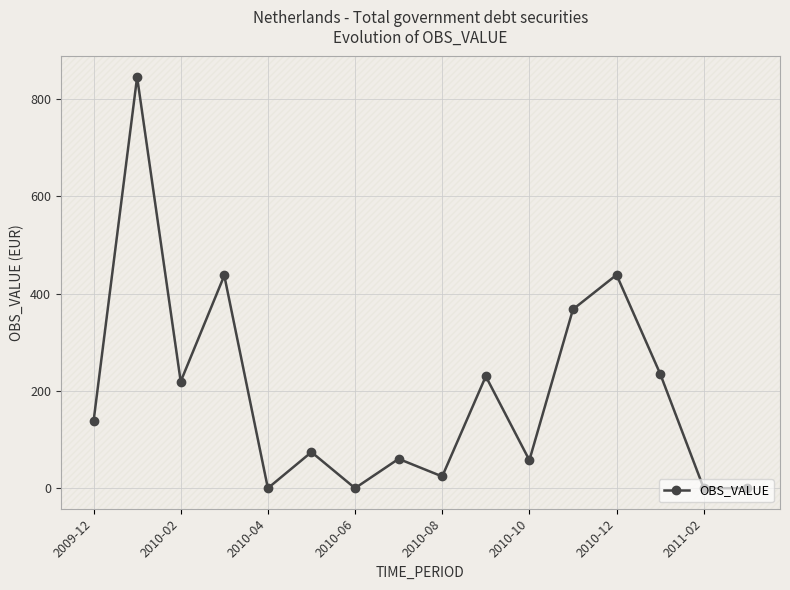

What is the average value?

195.3